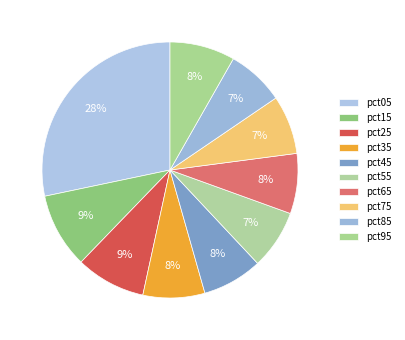

Count the number of slices in the pie.

10